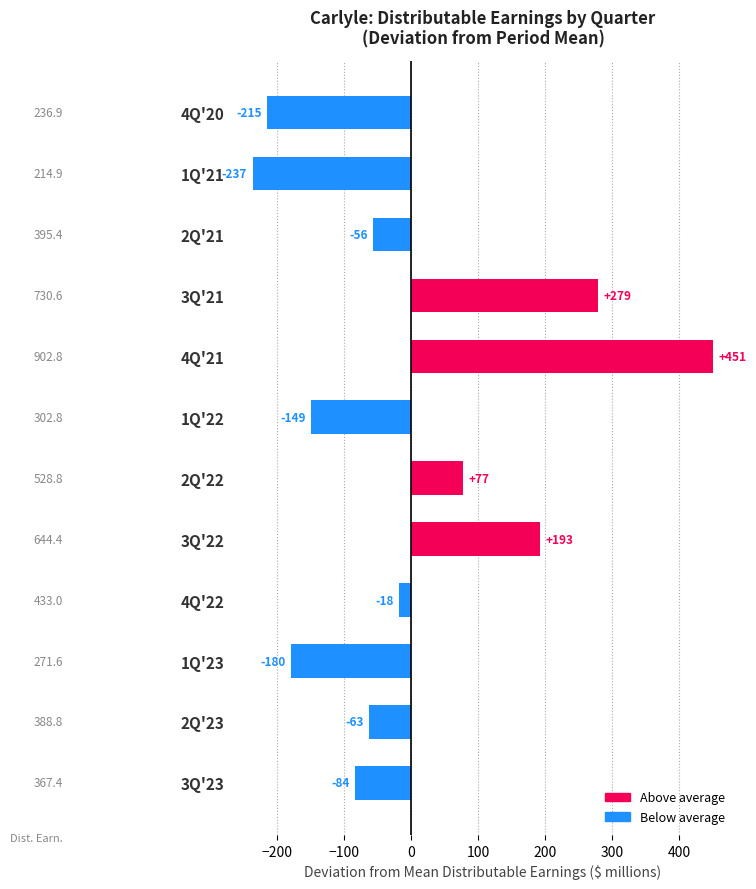

Are the bars horizontal?

Yes